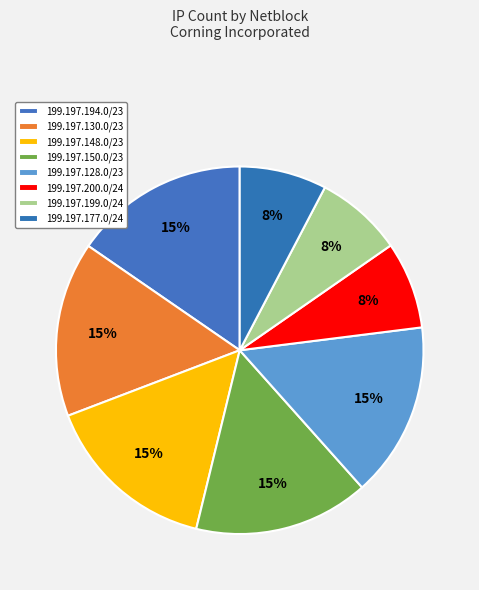

What is the smallest slice in the pie chart?

199.197.200.0/24